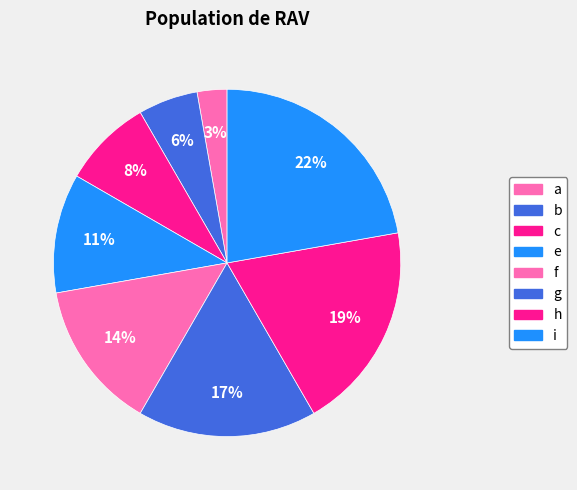

What is the smallest slice in the pie chart?

a